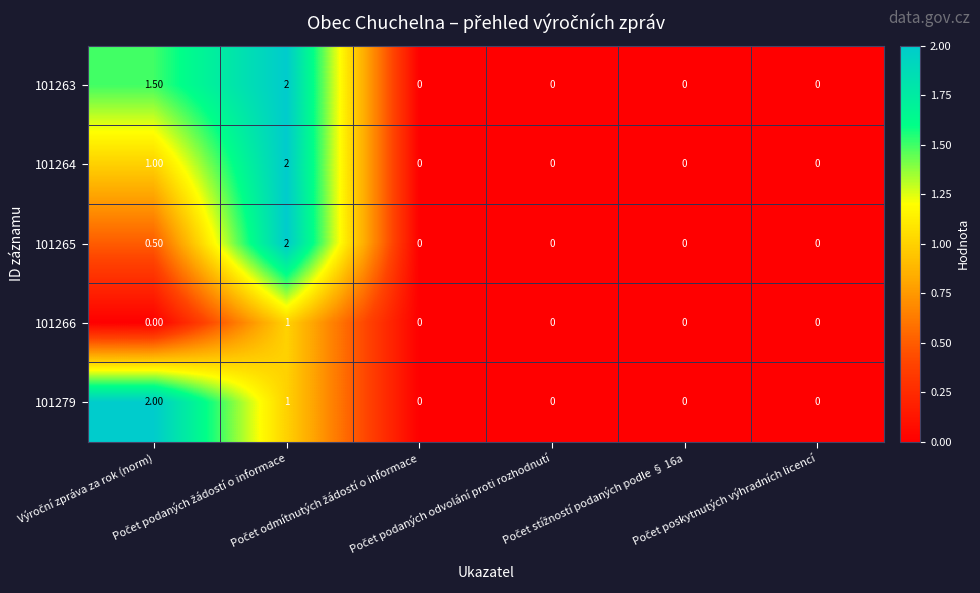

Which series has the largest total across all categories?

101263